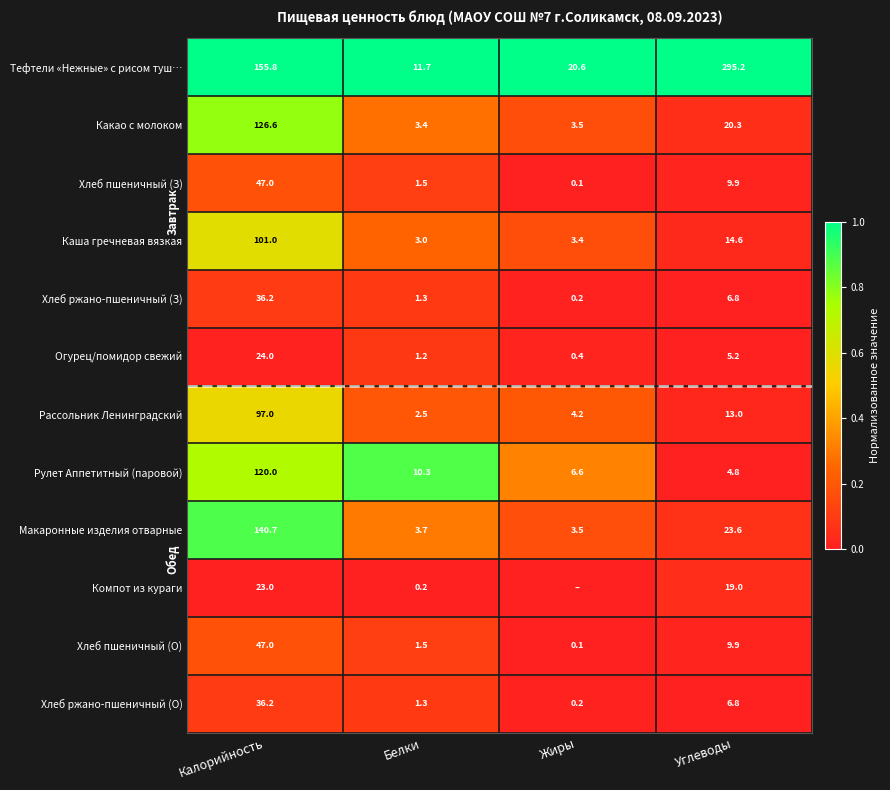

The Хлеб пшеничный (О) series shows 0.1 at Белки. True or false?

False